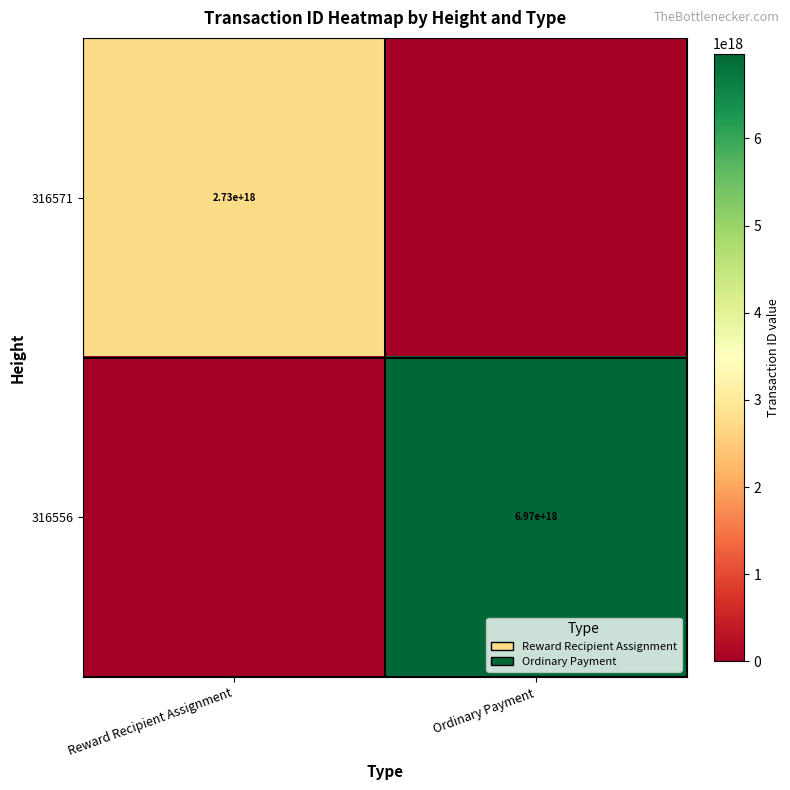

Is it true that 316556 equals 11901886063519256576 at Ordinary Payment?

False